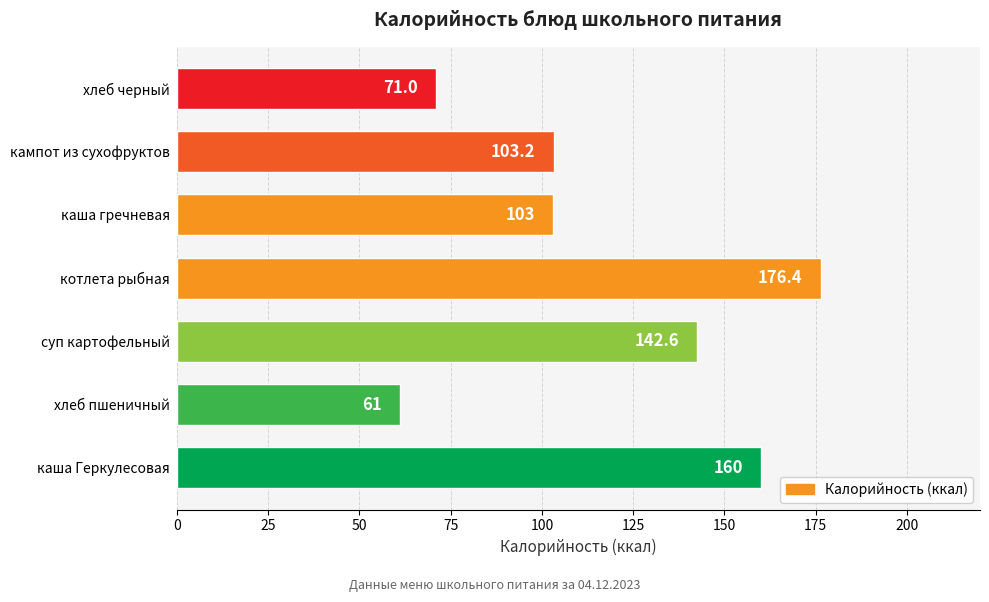

List the labels in order of value, smallest first.

хлеб пшеничный, хлеб черный, каша гречневая, кампот из сухофруктов, суп картофельный, каша Геркулесовая, котлета рыбная